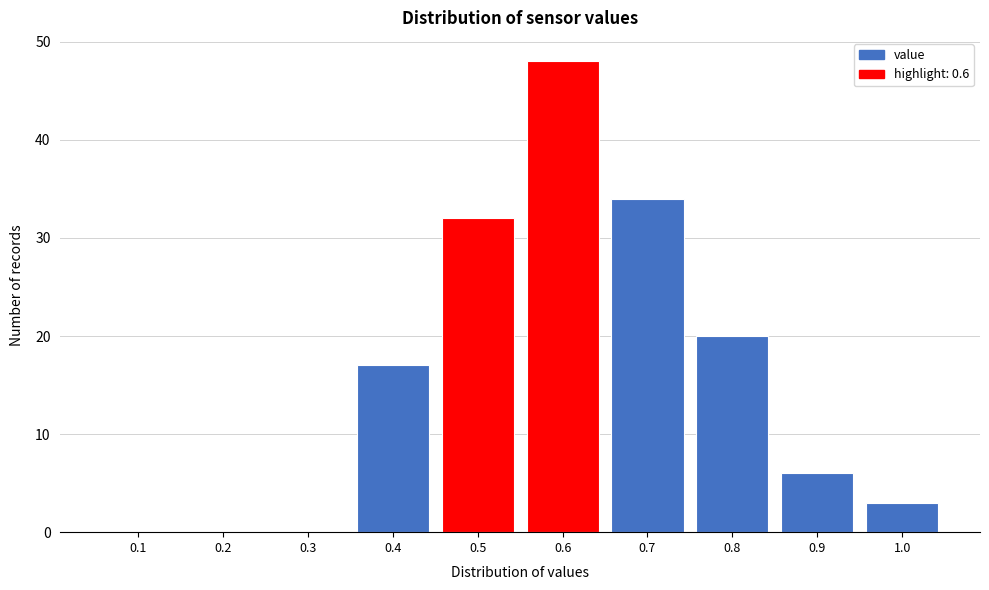

Reading left to right, list all the values displayed in this chart.

0.1=0	0.2=0	0.3=0	0.4=17	0.5=32	0.6=48	0.7=34	0.8=20	0.9=6	1.0=3